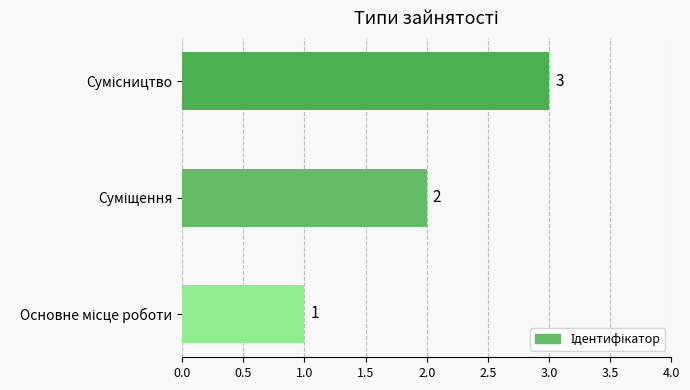

What is the sum of all values?

6